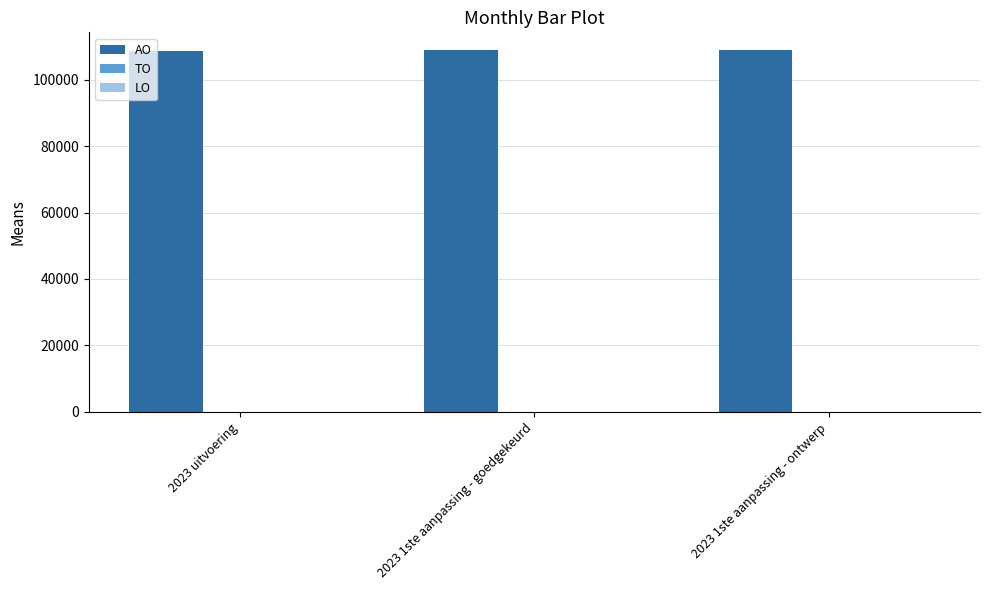

What is the label of the 1st bar from the left?

2023 uitvoering